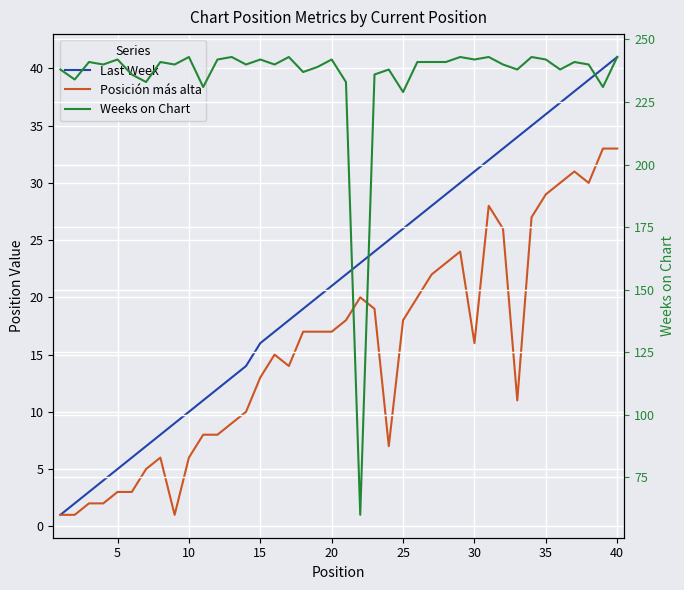

How many distinct data groups are displayed?

3